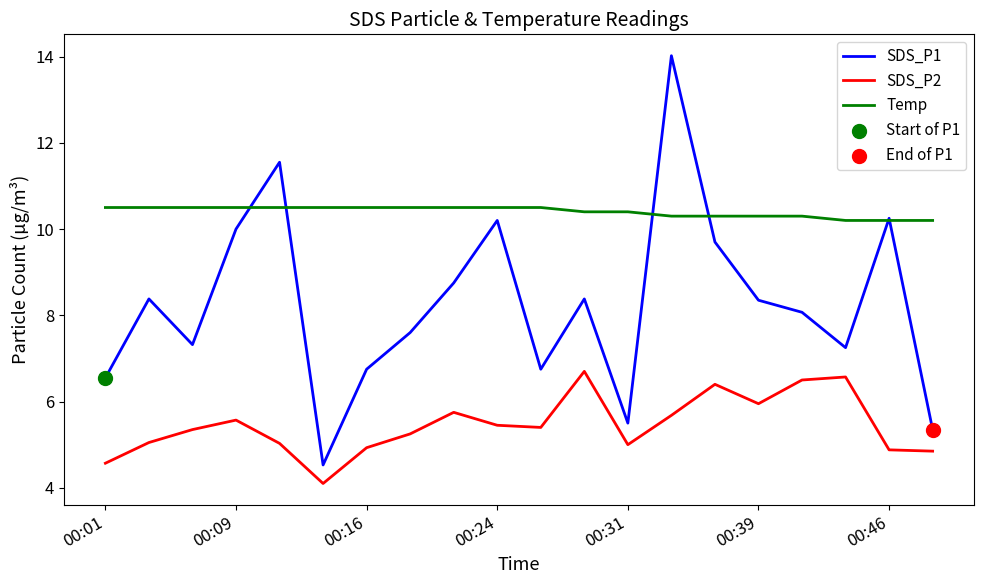

Which series has the widest spread of values?

SDS_P1